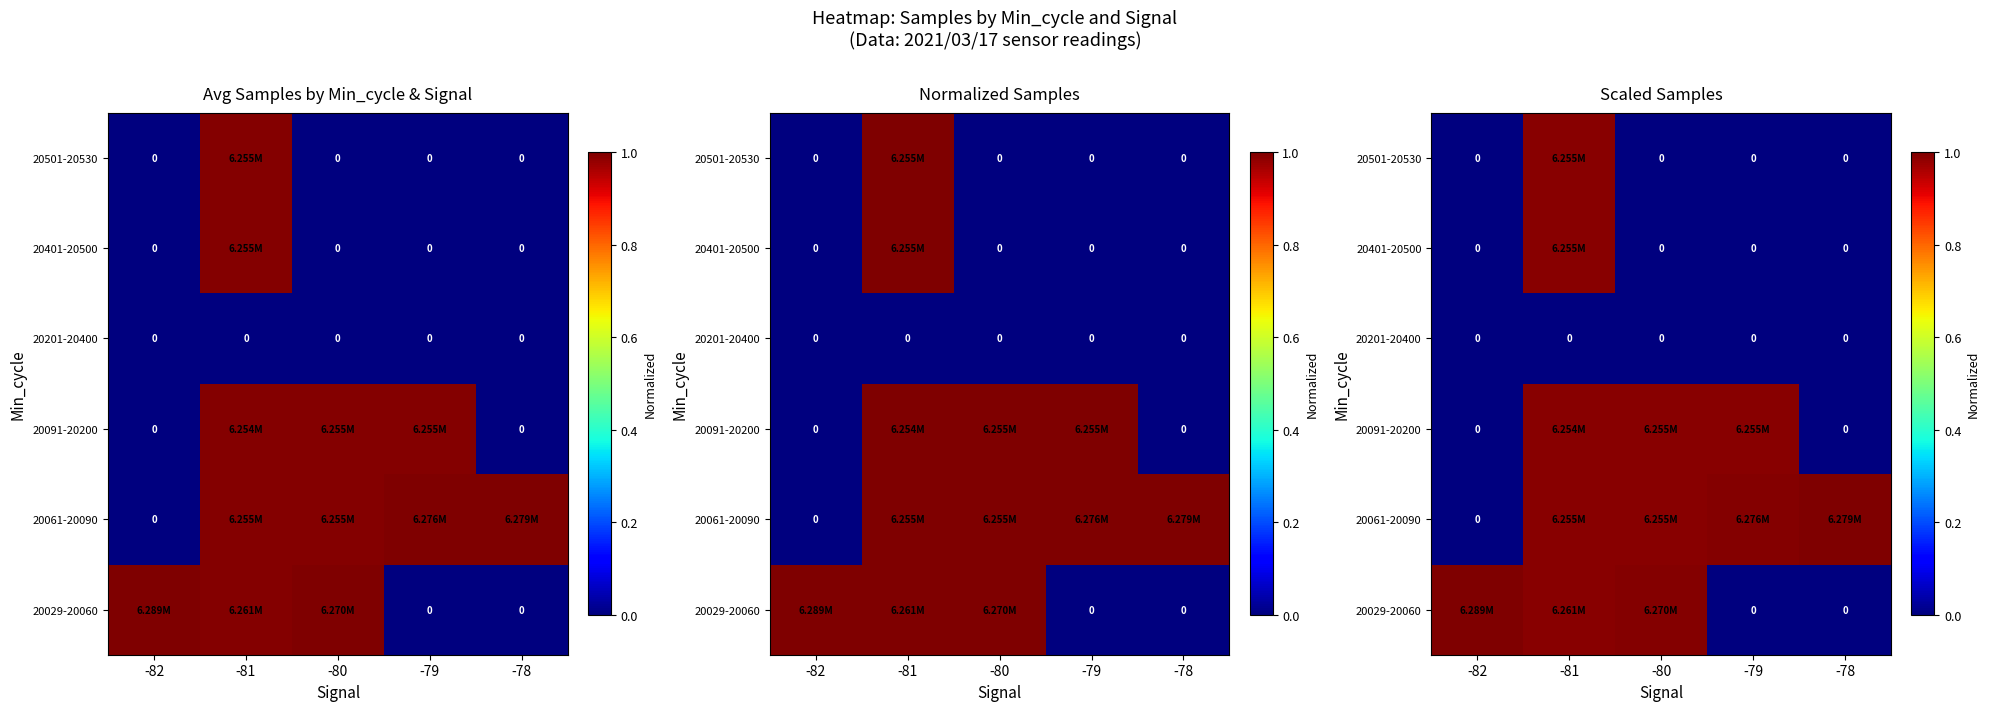

At how many categories does at least one series exceed 0?

5